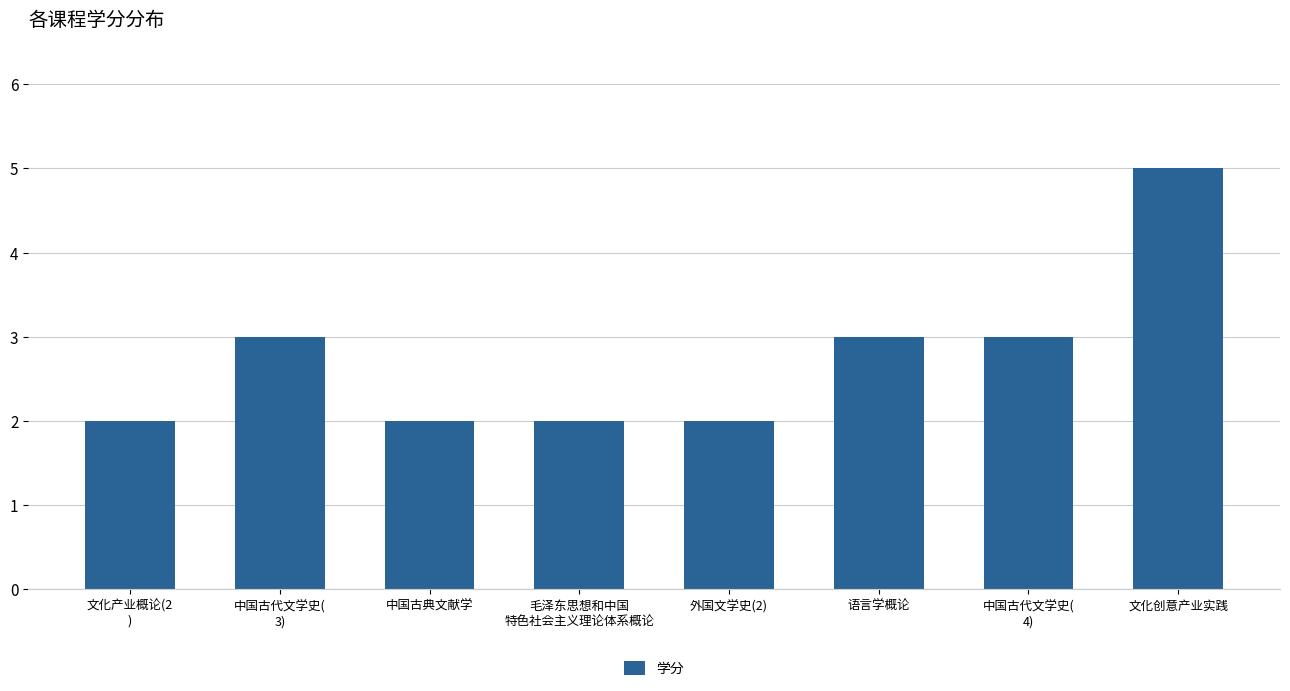

How many bars are there in total?

8